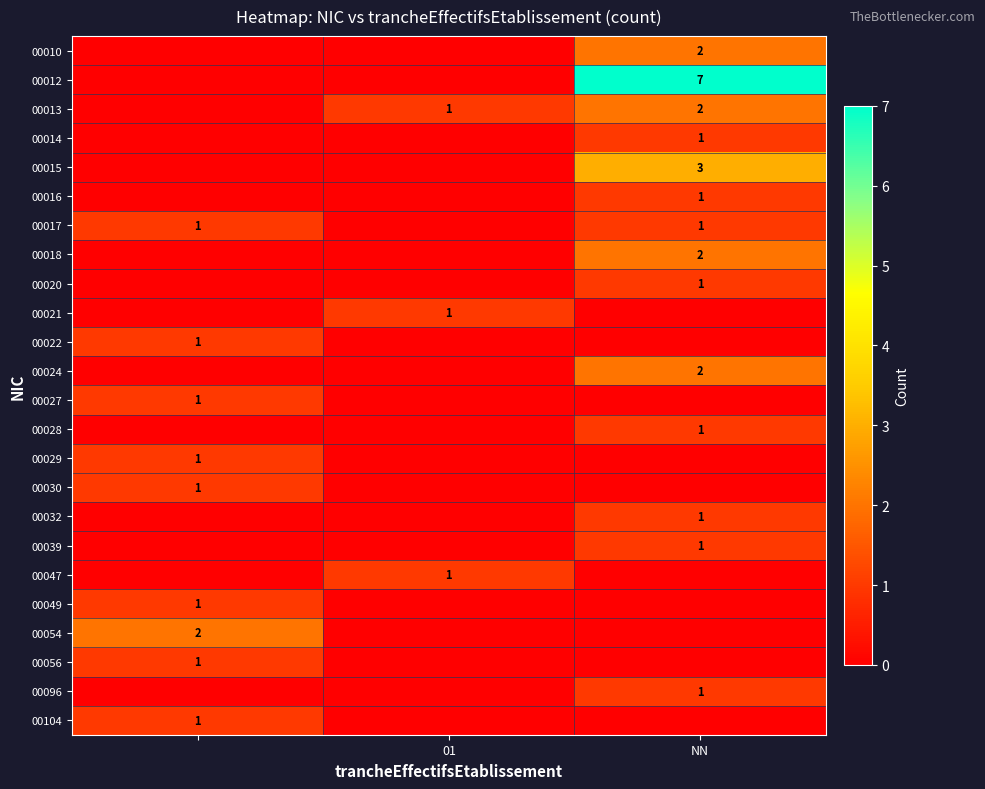

How many row_0 values are between 0 and 2?

3